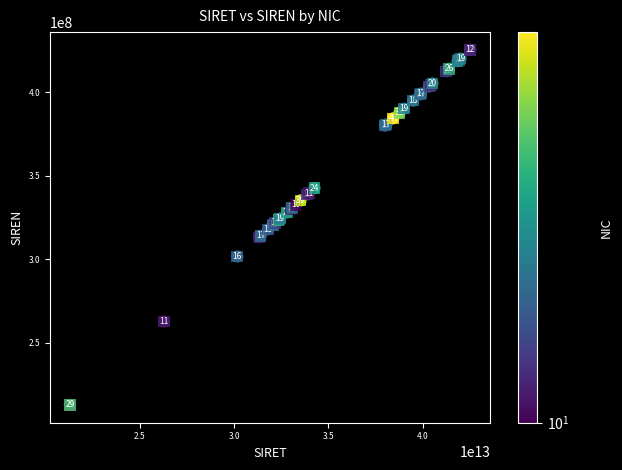

What Y value in the scatter plot is closest to 319074416?

317930220